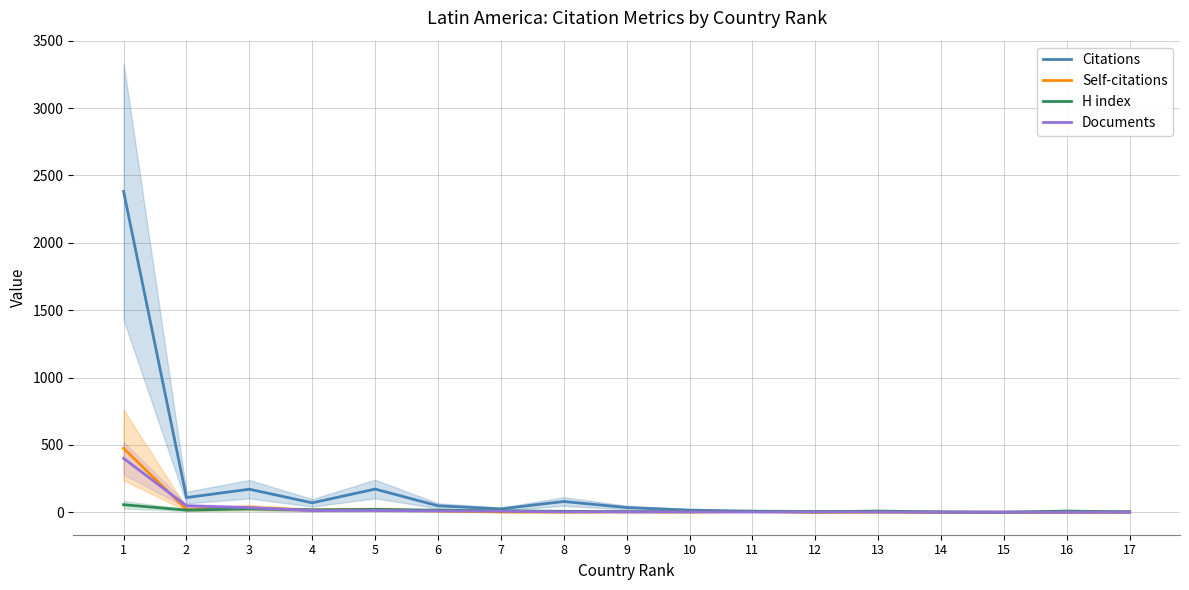

How many values in the H index series are below 9?

8